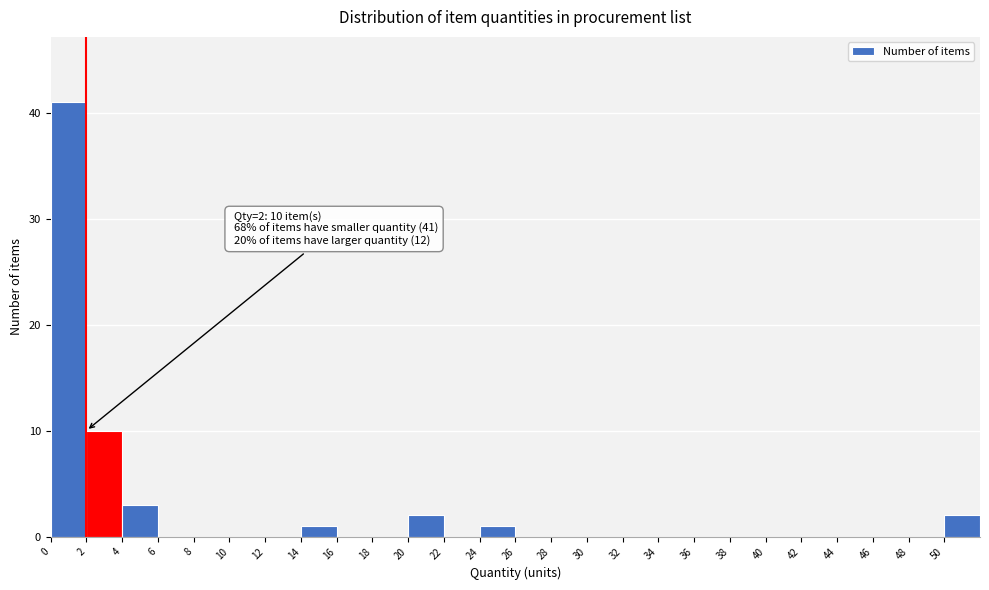

Over which range of the x-axis is the bar tallest?

0 to 2